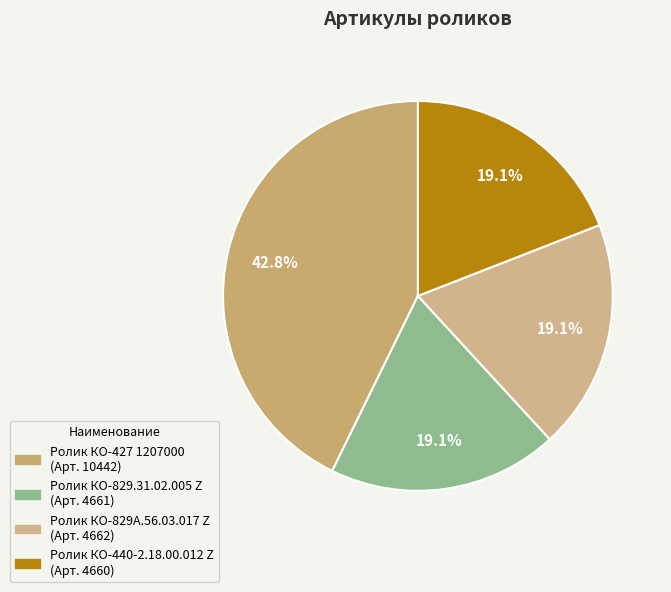

Which slice is the largest?

Ролик КО-427 1207000